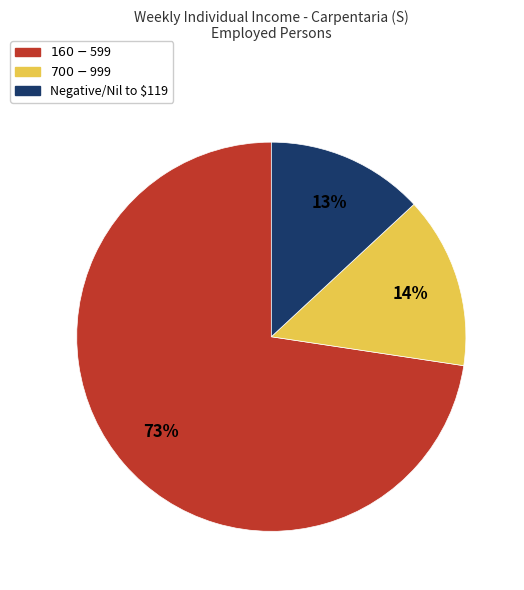

To the nearest percent, what is the average slice percentage?

33%